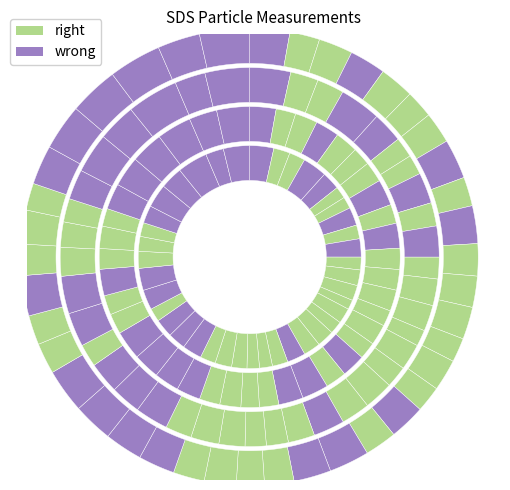

To the nearest percent, what is the difference between the 00:39 and 00:36 slice percentages?

1%